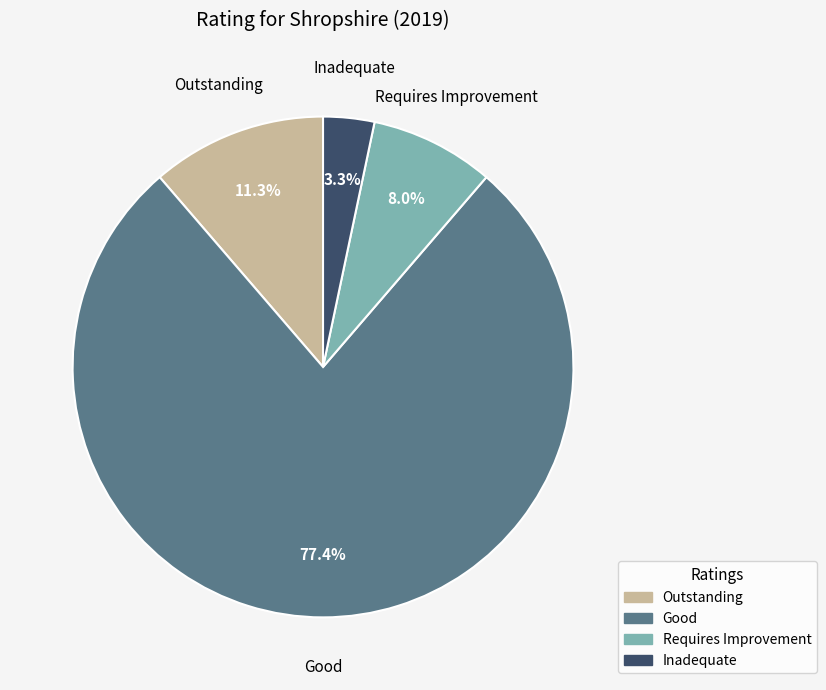

To the nearest percent, what percentage of the pie is Good?

77%